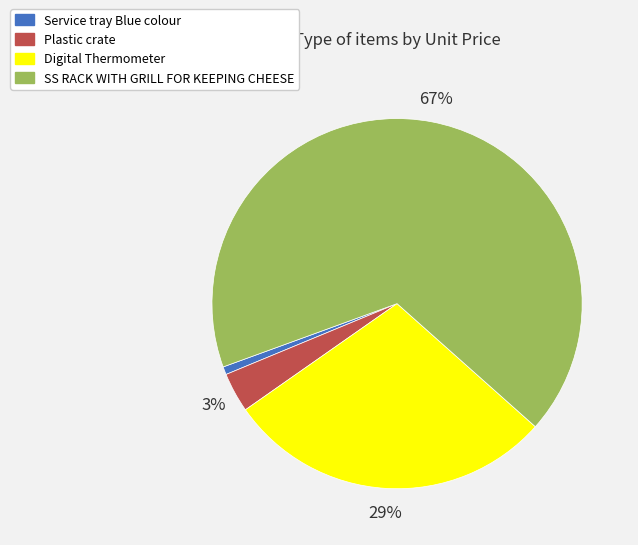

Which category accounts for the majority?

SS RACK WITH GRILL FOR KEEPING CHEESE